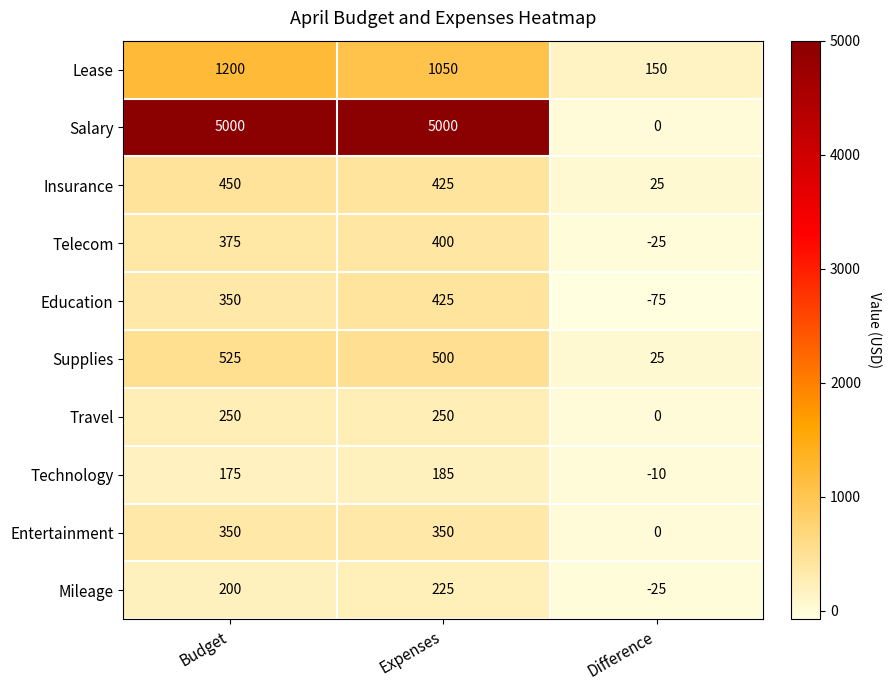

Count the Entertainment values in the range 0 to 350.

3